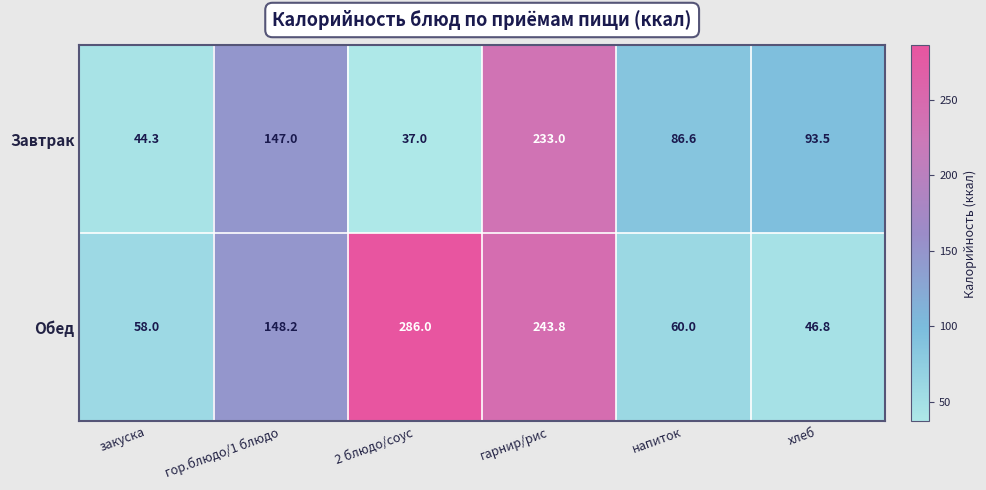

List the series in order of their overall mean, lowest first.

Завтрак, Обед